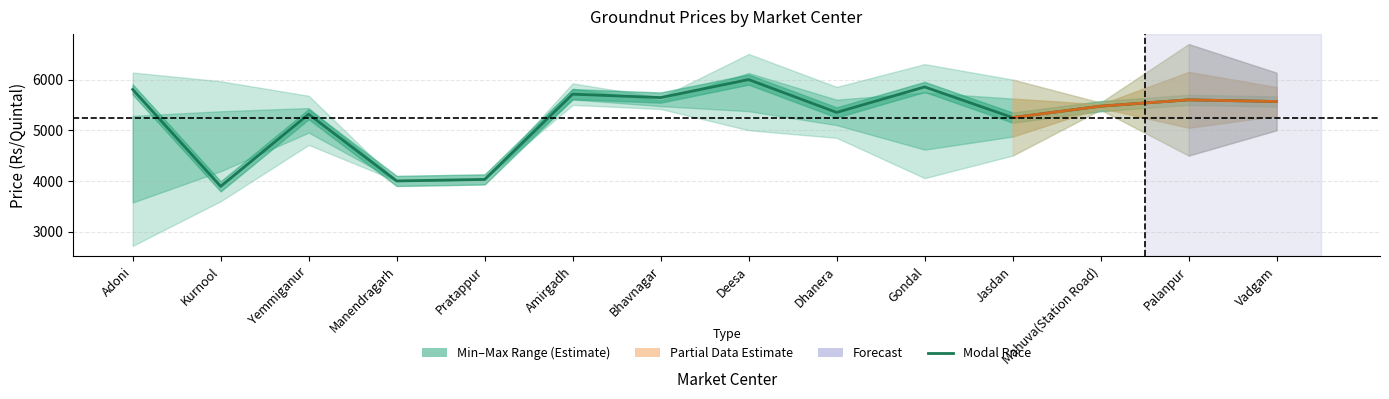

The chart shows a value of 1583 at Kurnool. True or false?

False